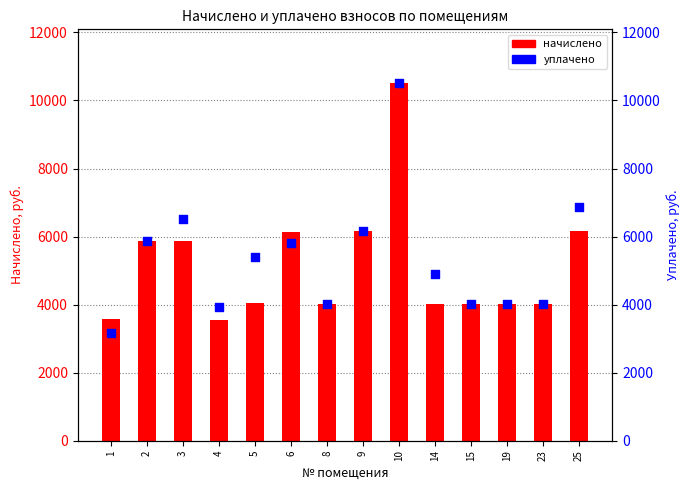

At which category is the sum across all series the highest?

10